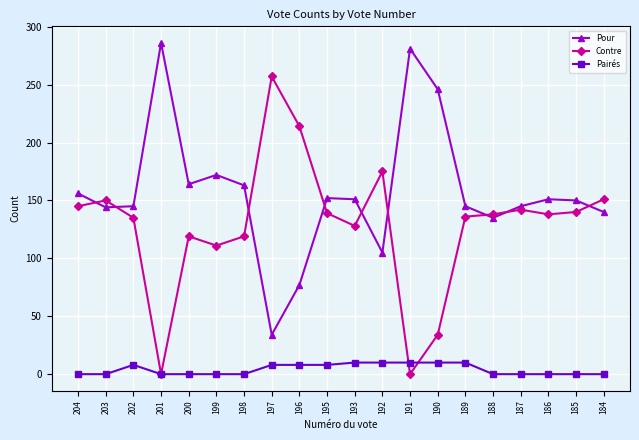

What are all the series names shown in the legend?

Pour, Contre, Pairés